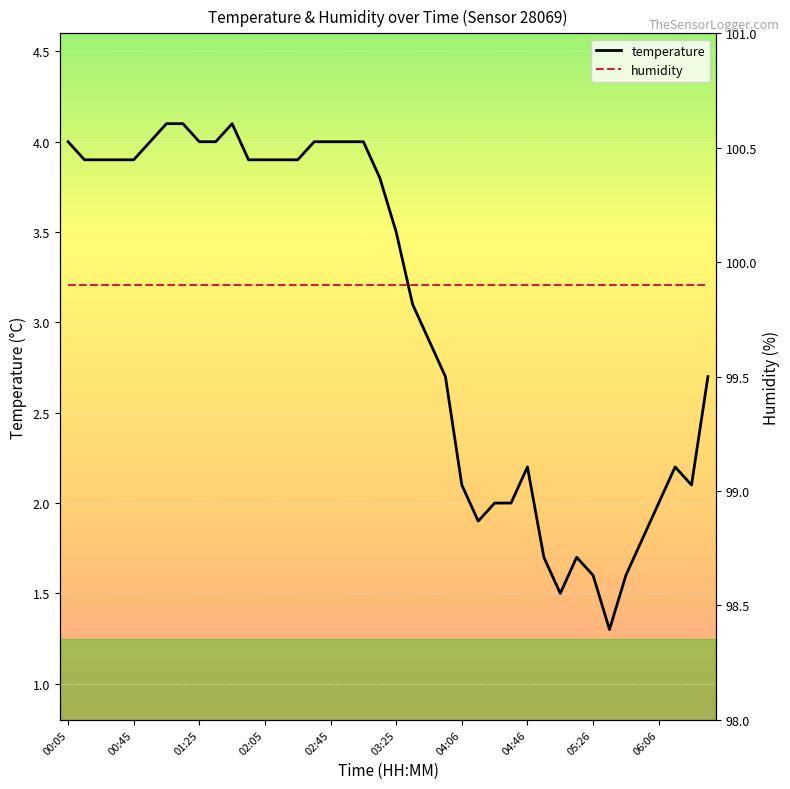

Is it true that temperature equals 6.4 at 02:45?

False